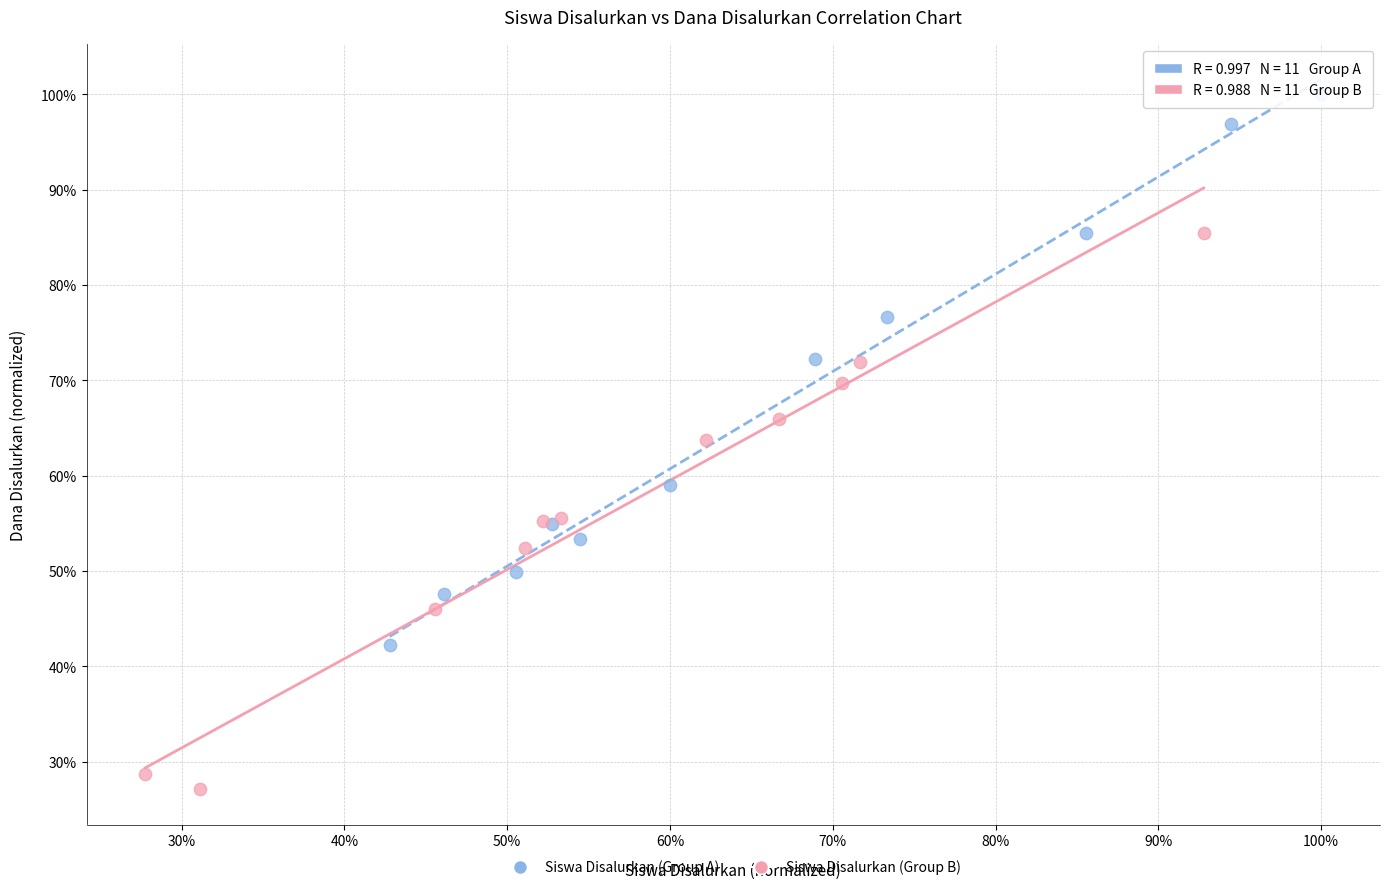

What are all the series names shown in the legend?

Siswa Disalurkan (Group A), Siswa Disalurkan (Group B)